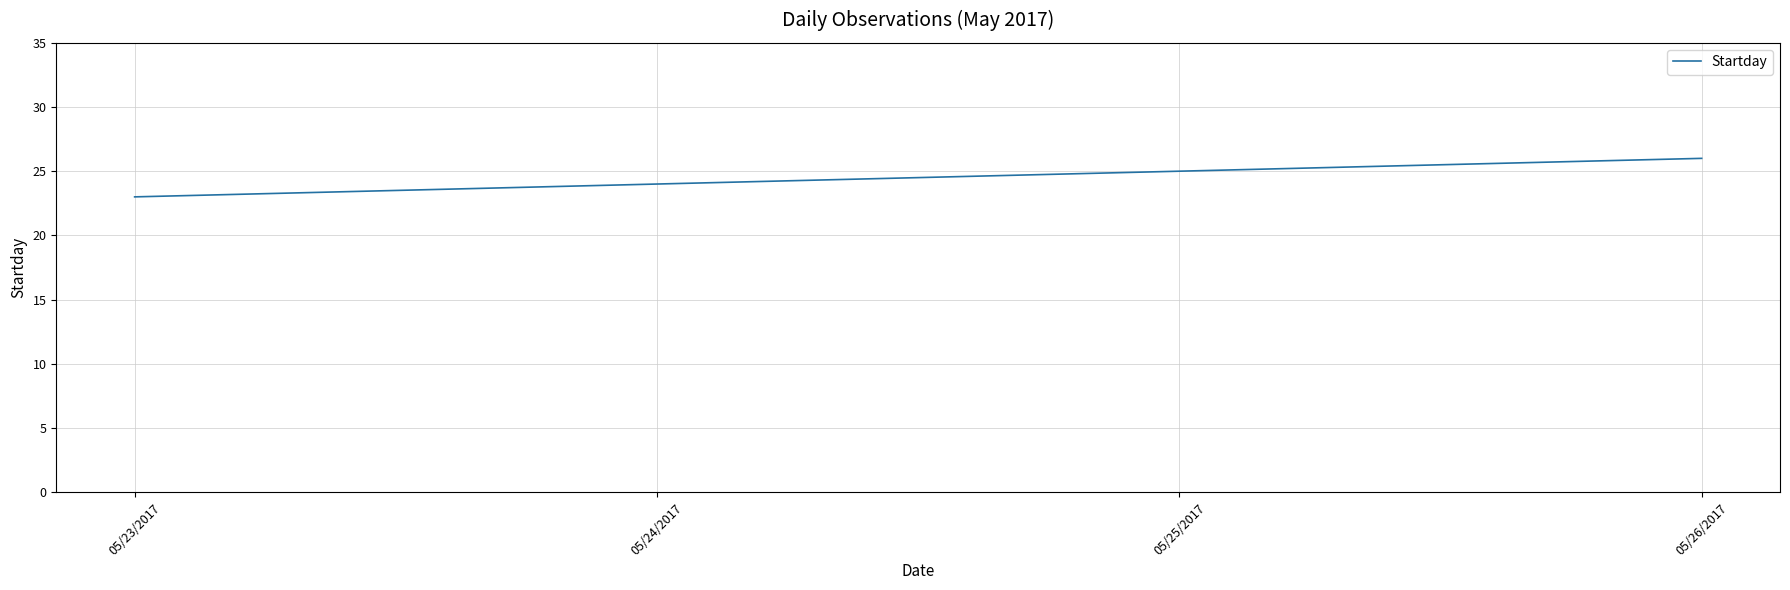

What is the minimum value shown in the chart?

23